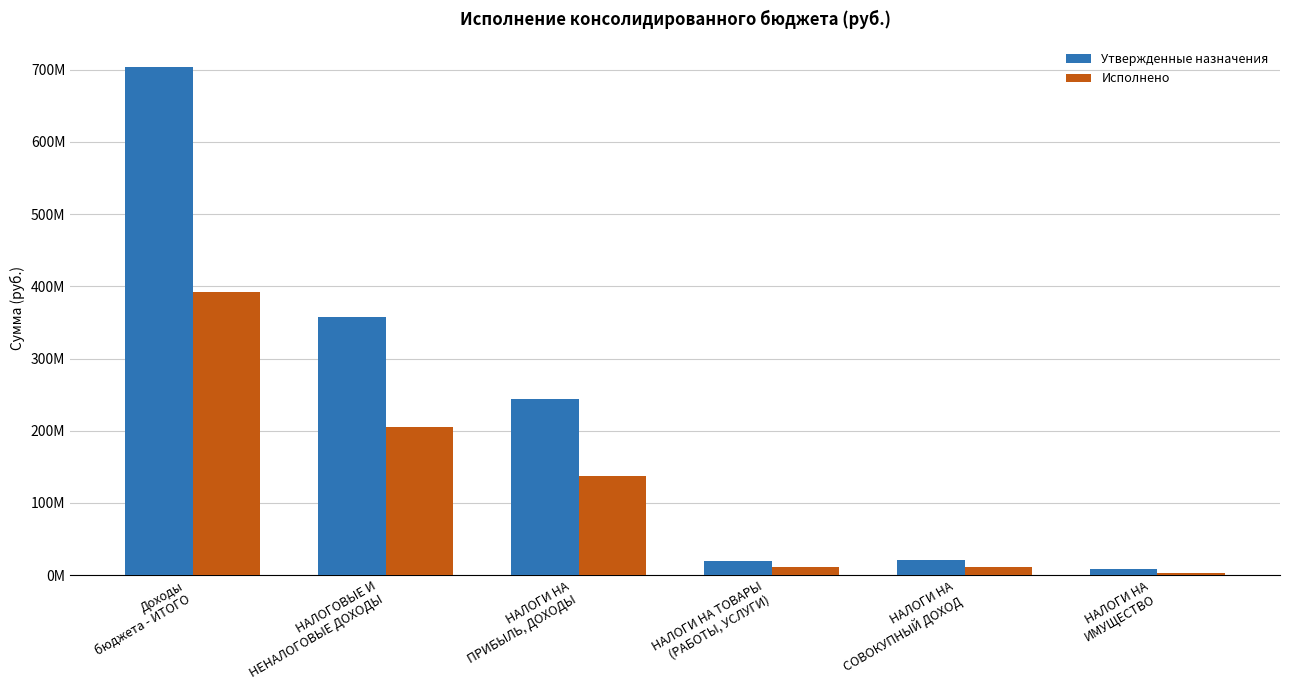

Does the chart contain any negative values?

No